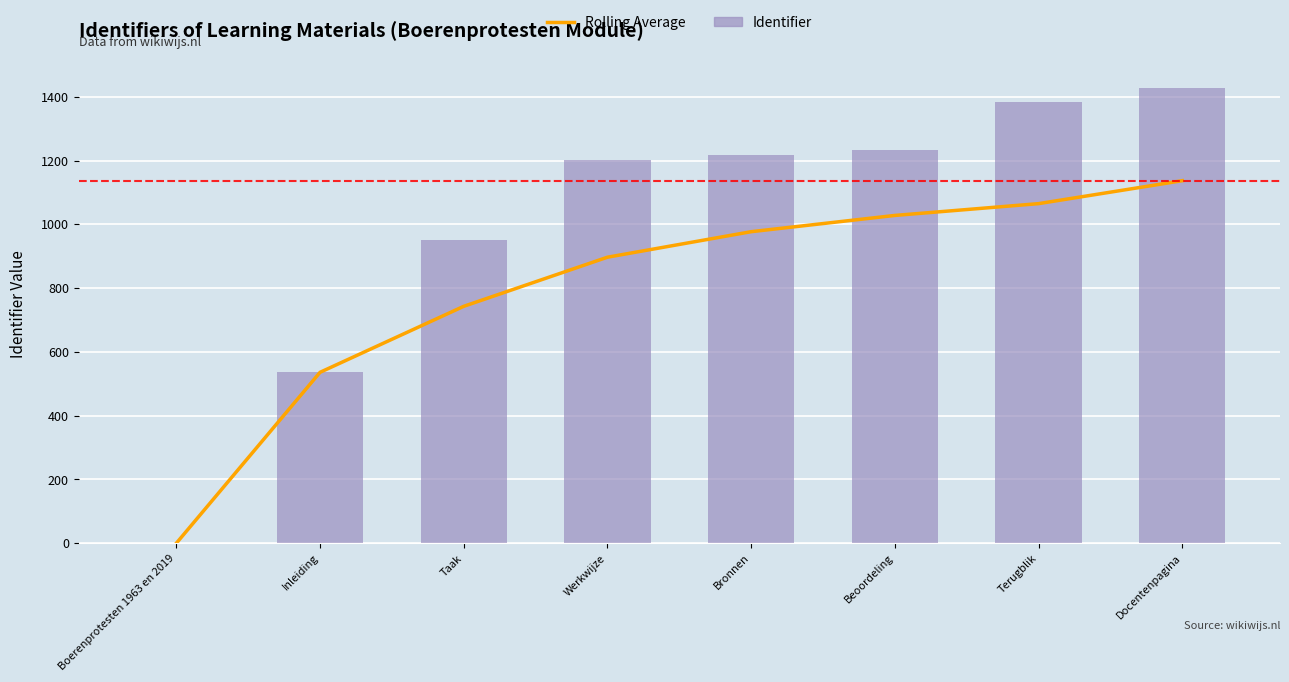

What are all the series names shown in the legend?

Rolling Average, Identifier